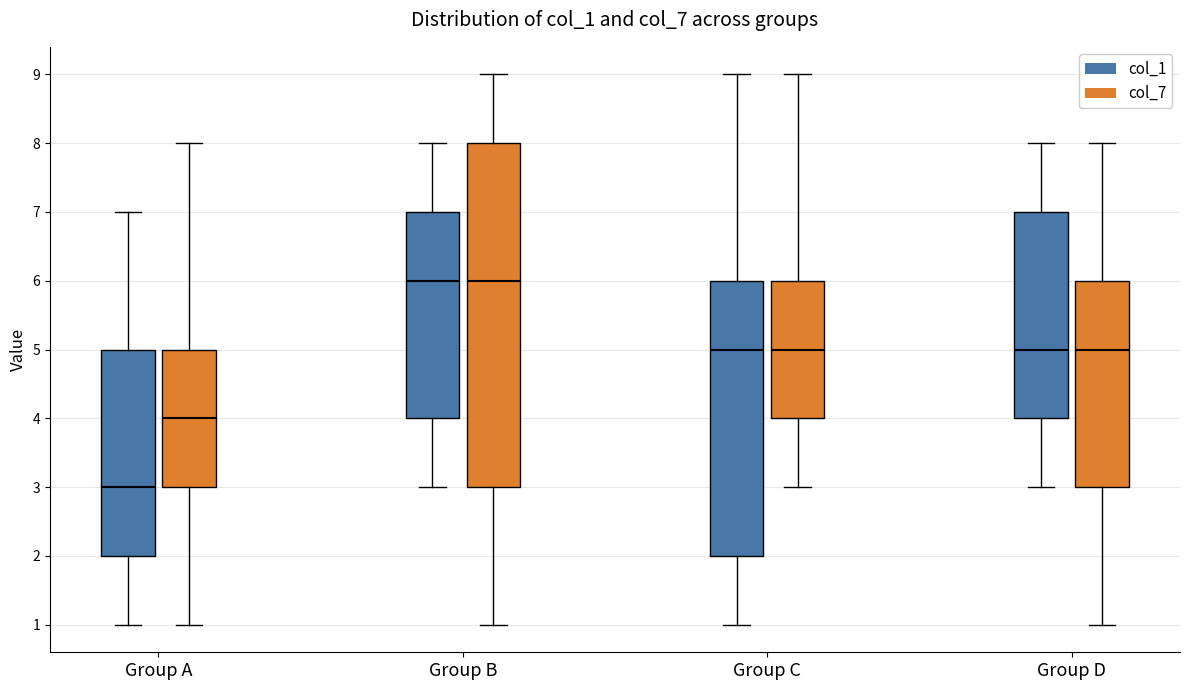

Which box's median line is the lowest?

Group A (col_1)